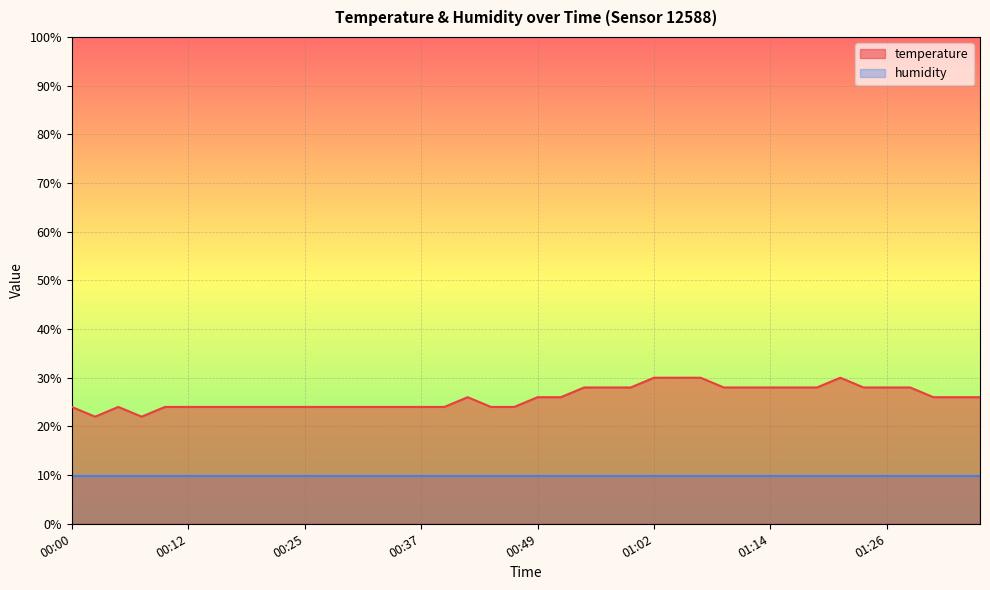

Between 00:34 and 01:21, which is larger?

01:21